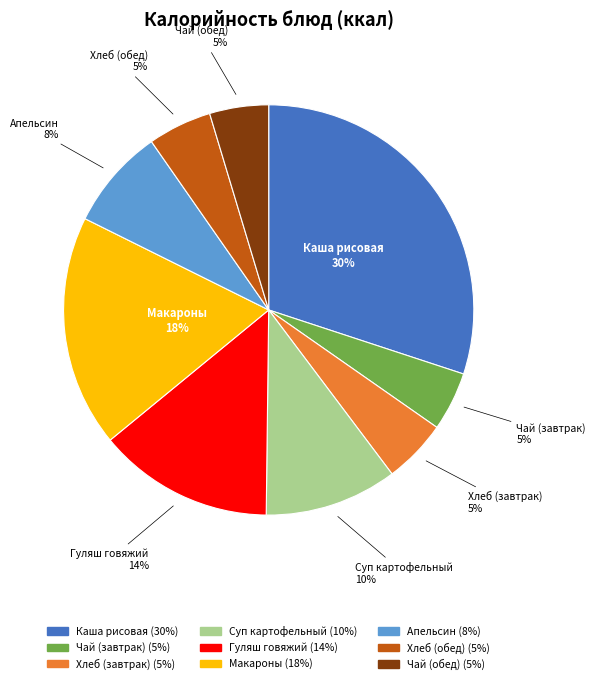

Is there a majority slice in this chart?

No